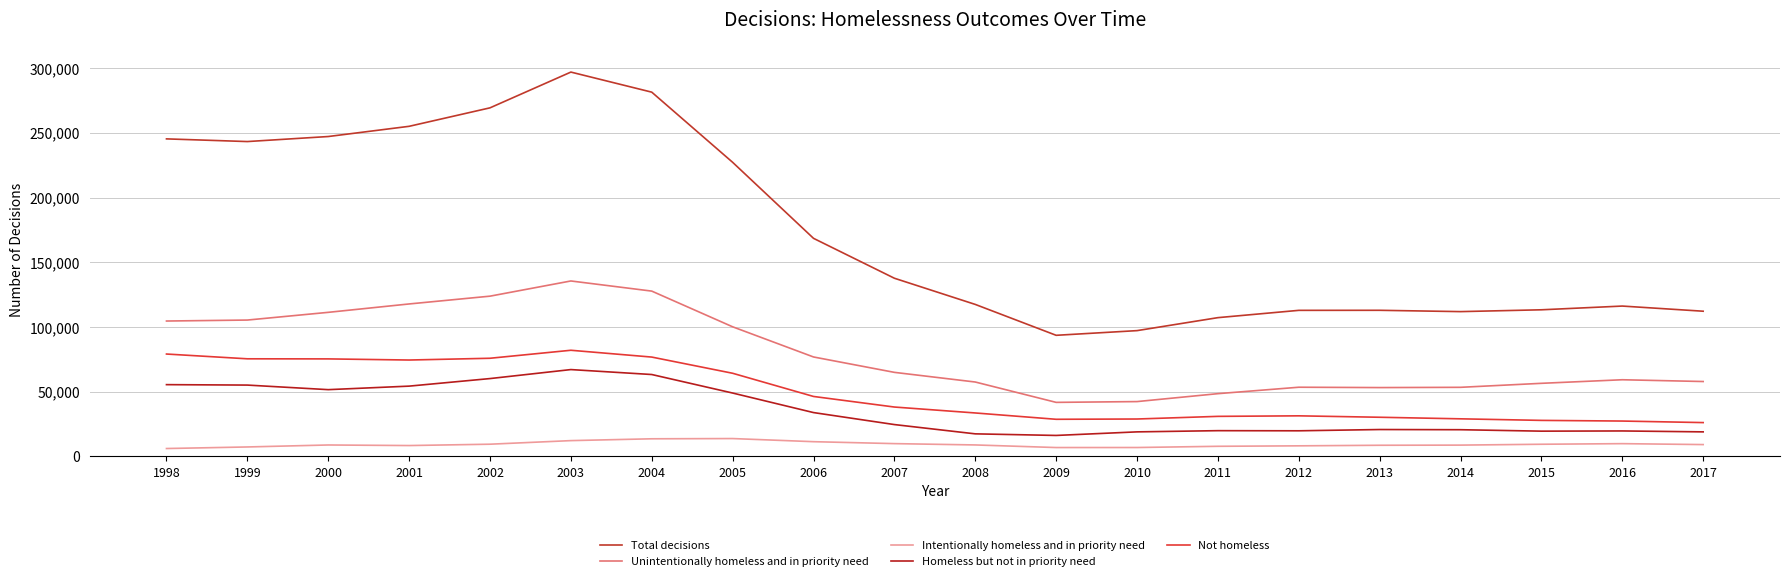

What value does the Unintentionally homeless and in priority need series have at 2014?

53410